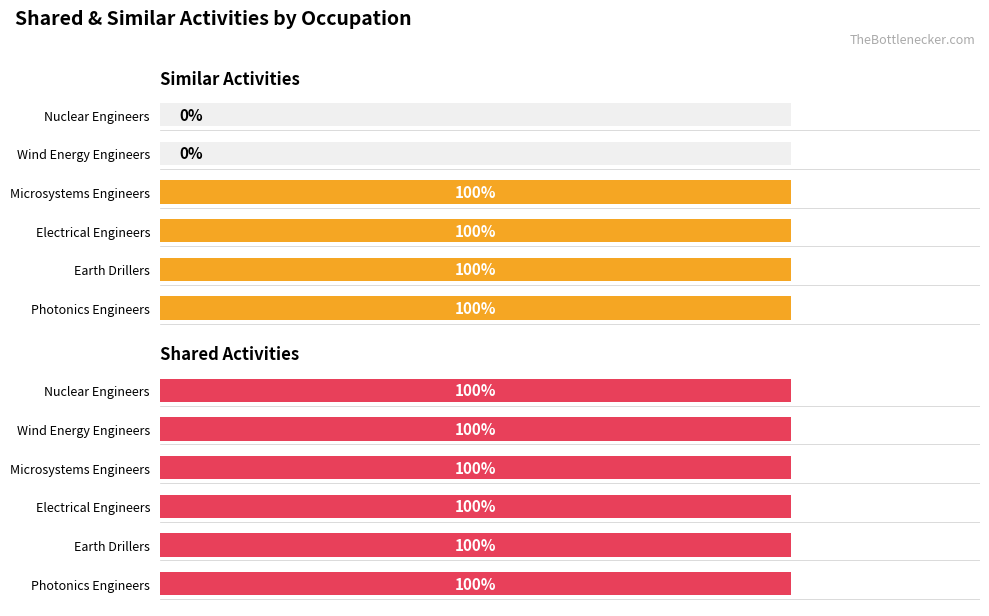

Are the bars grouped side by side (vs. stacked)?

Yes